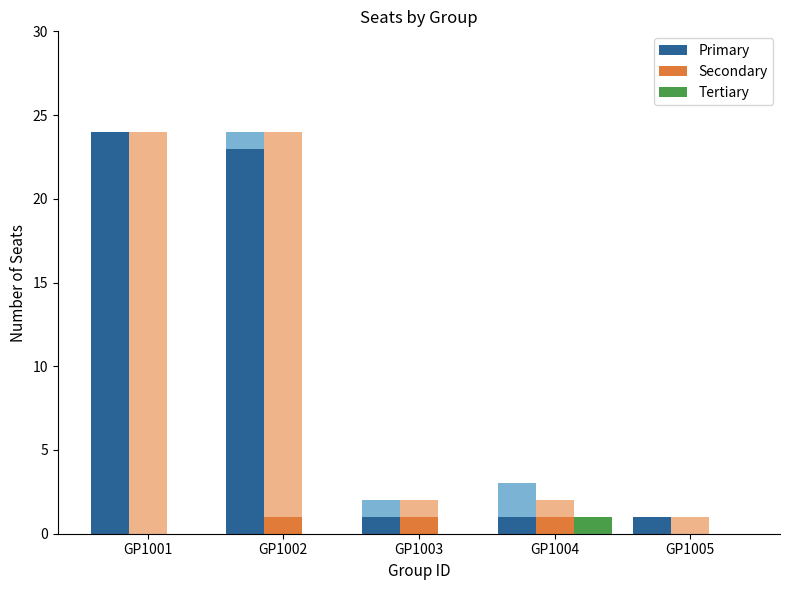

What is the difference between the maximum and second lowest values in the Primary series?

23